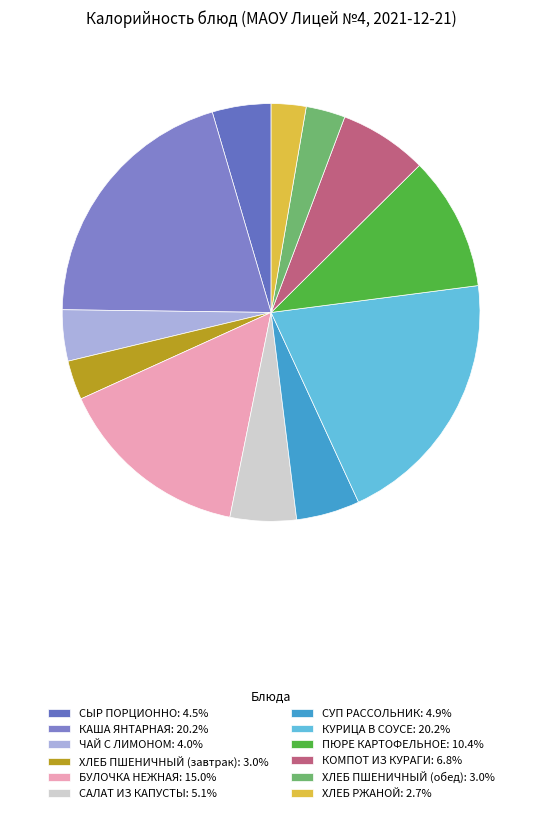

Is there any slice that represents more than half of the pie?

No